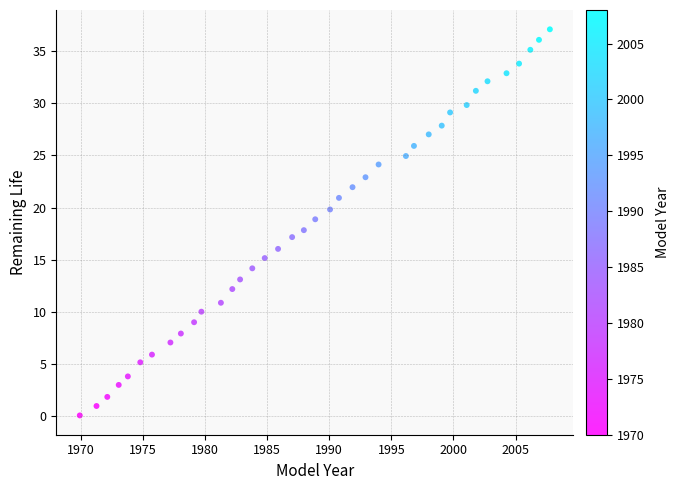

What is the range of X values (max minus min)?

37.8